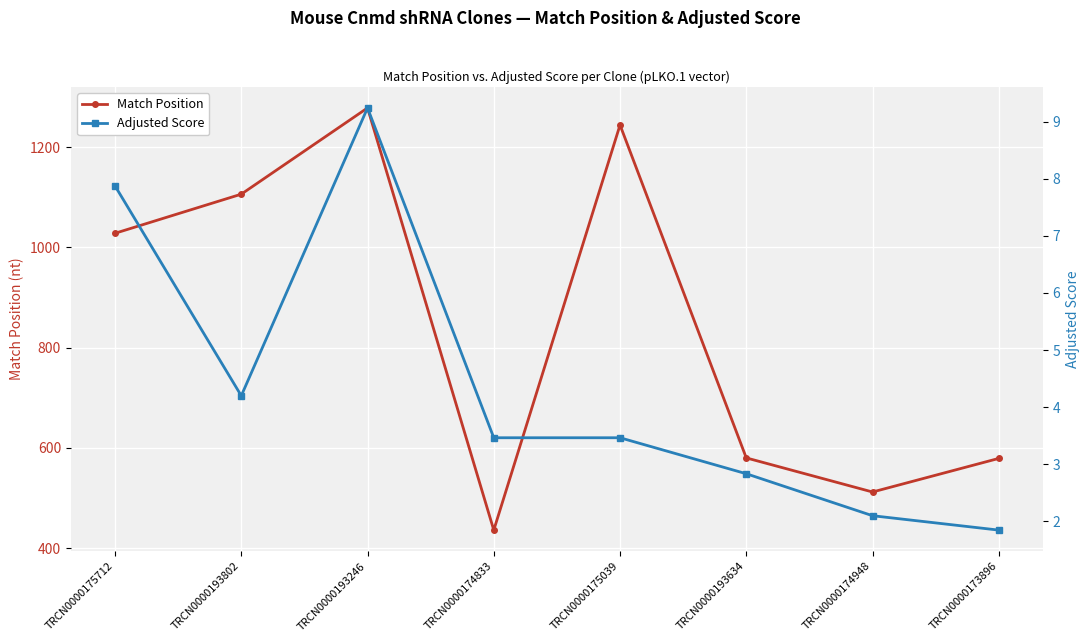

What is the difference between the highest and lowest values at TRCN0000193246?

1268.8